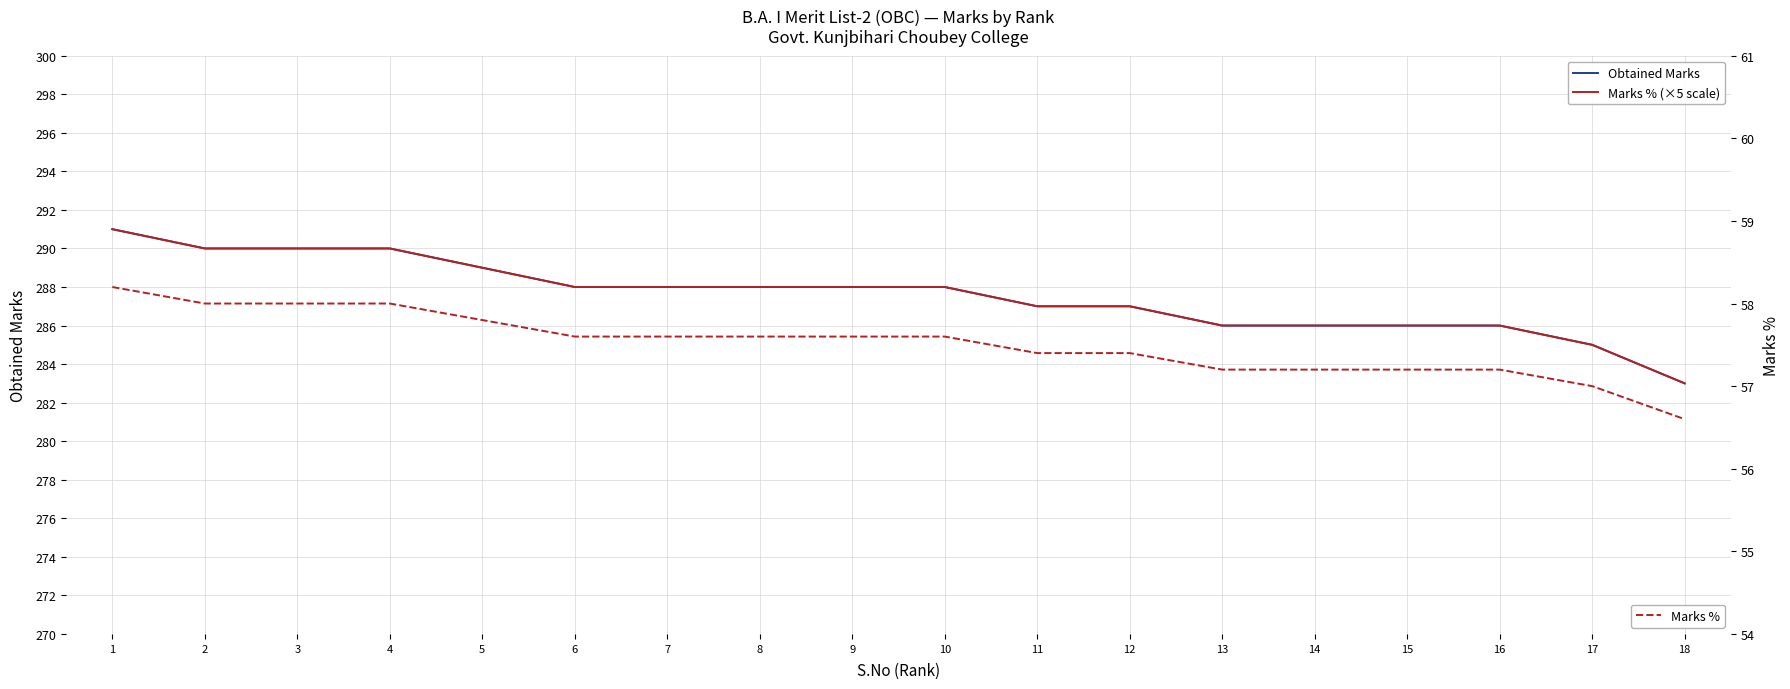

Between 10 and 13, which series saw the biggest shift?

Obtained Marks